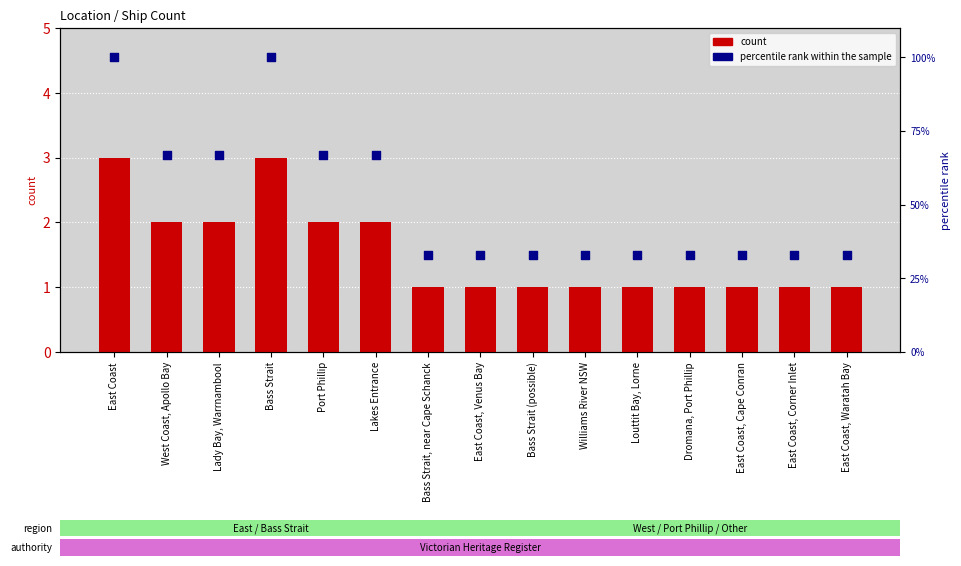

Which series has the widest spread of Y values?

percentile rank within the sample